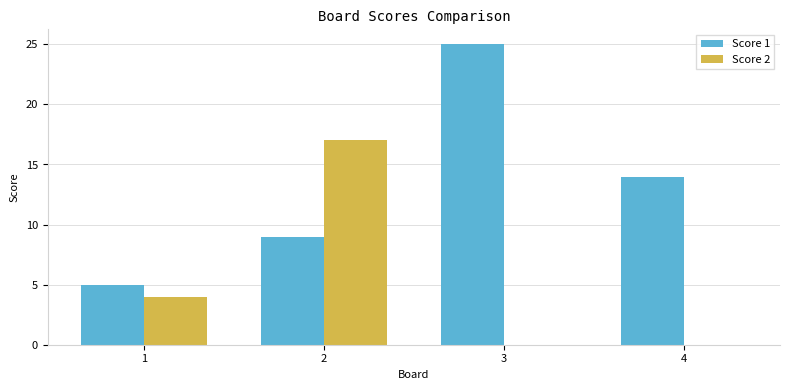

Between 2 and 3, which series saw the biggest shift?

Score 2